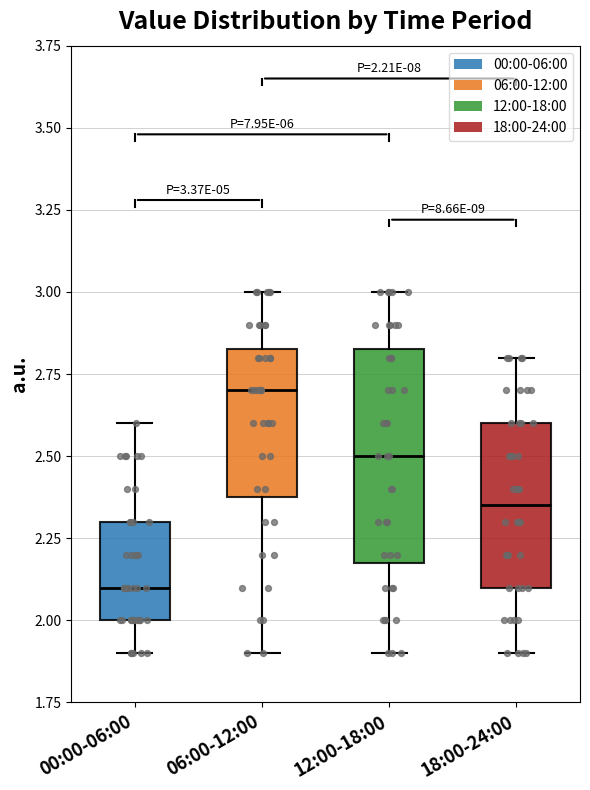

Which box's median line is the lowest?

00:00-06:00